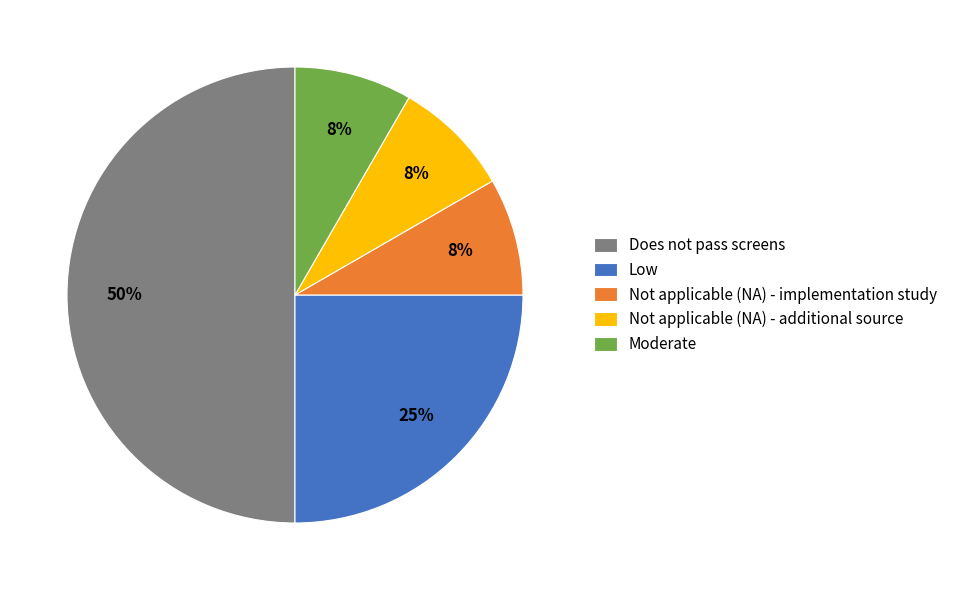

How many slices are in this pie chart?

5